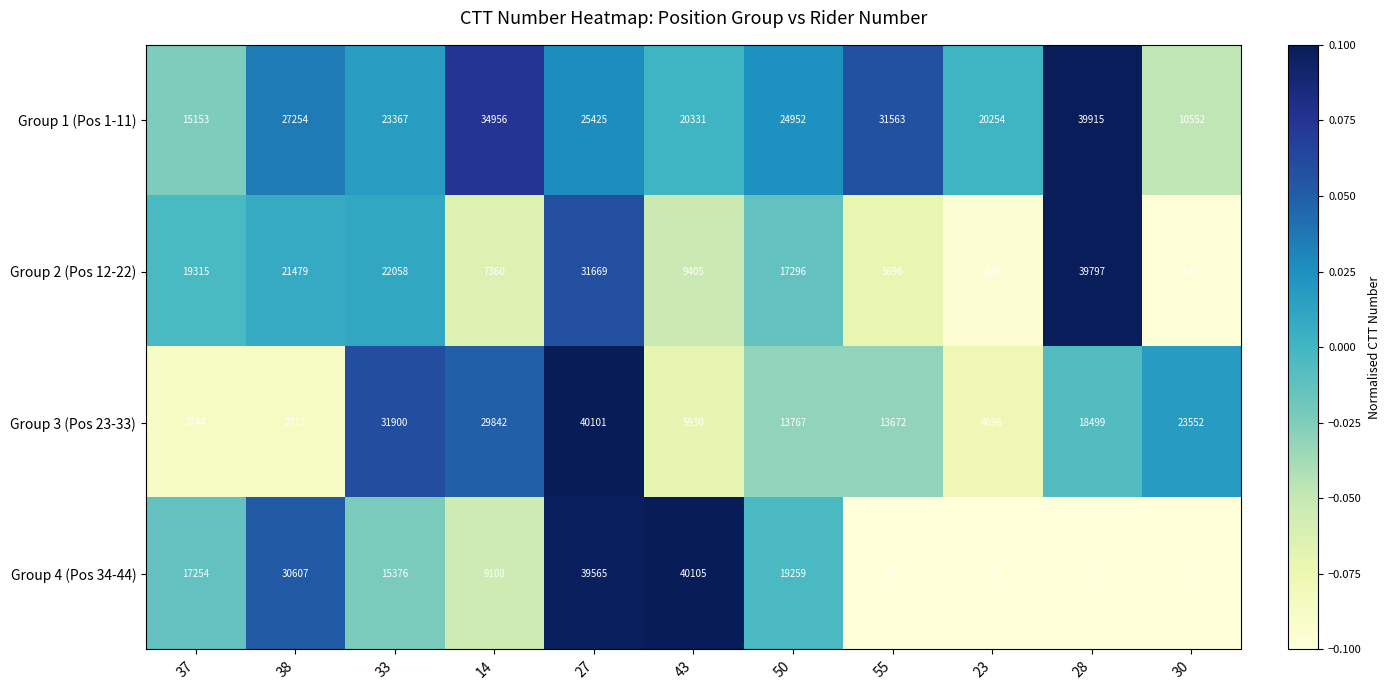

The Group 1 (Pos 1-11) series shows 34956 at 14. True or false?

True